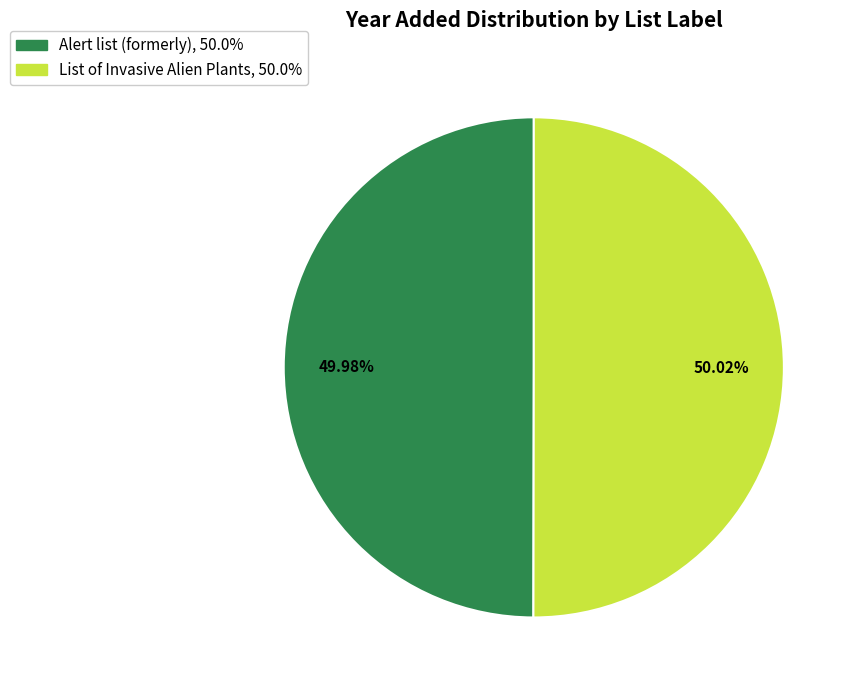

Is there a majority slice in this chart?

Yes